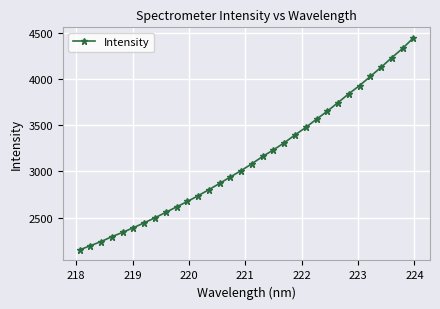

What is the value of the 30th point from the left?

4231.2